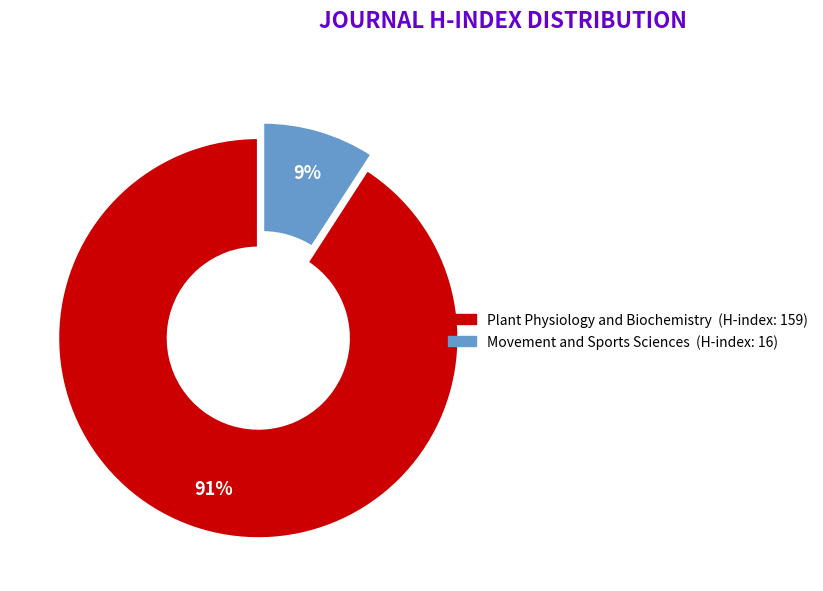

Which has a higher value, Movement and Sports Sciences or Plant Physiology and Biochemistry?

Plant Physiology and Biochemistry